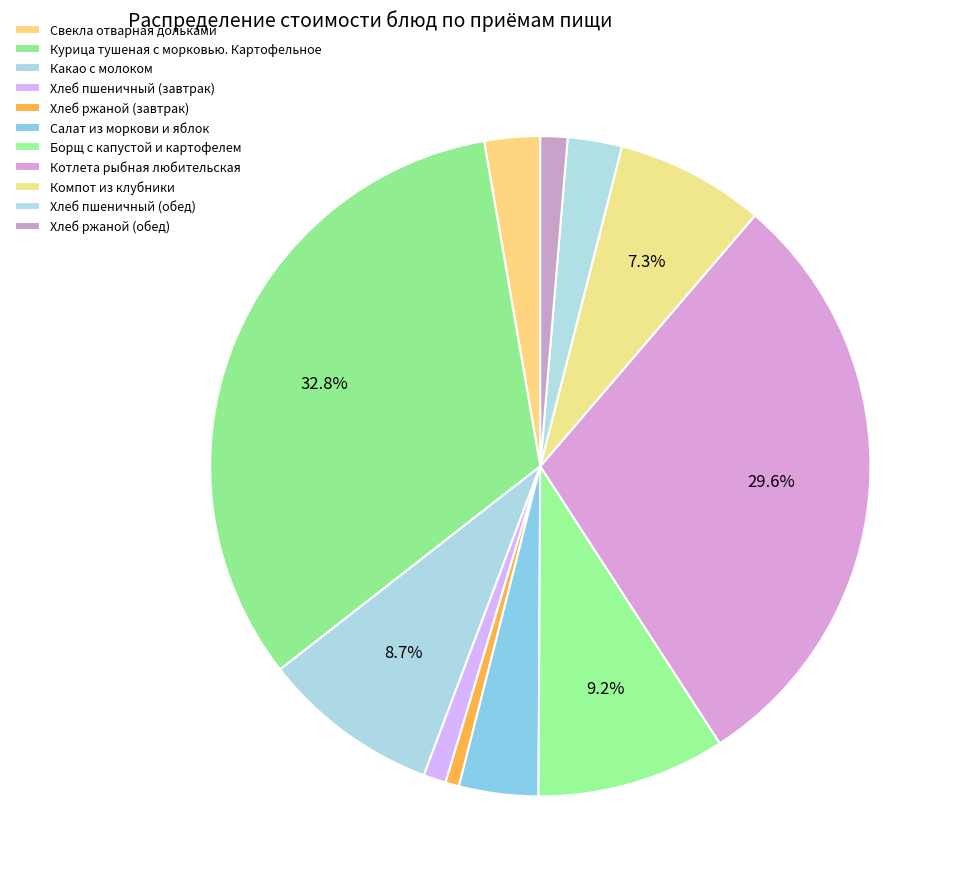

True or false: Свекла отварная дольками accounts for 1% of the total.

False